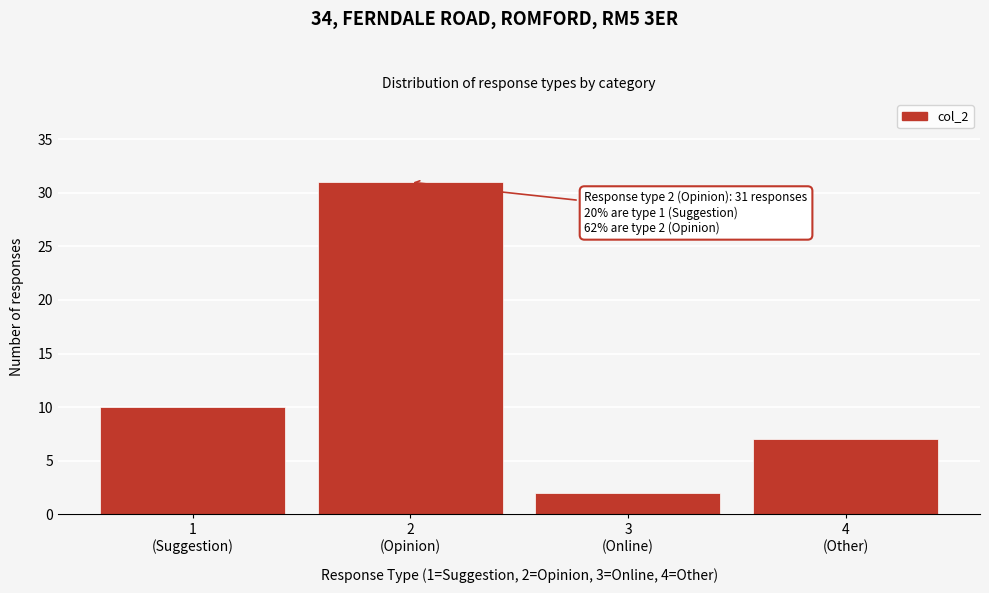

Reading left to right, transcribe all the data shown in this chart.

10	31	2	7